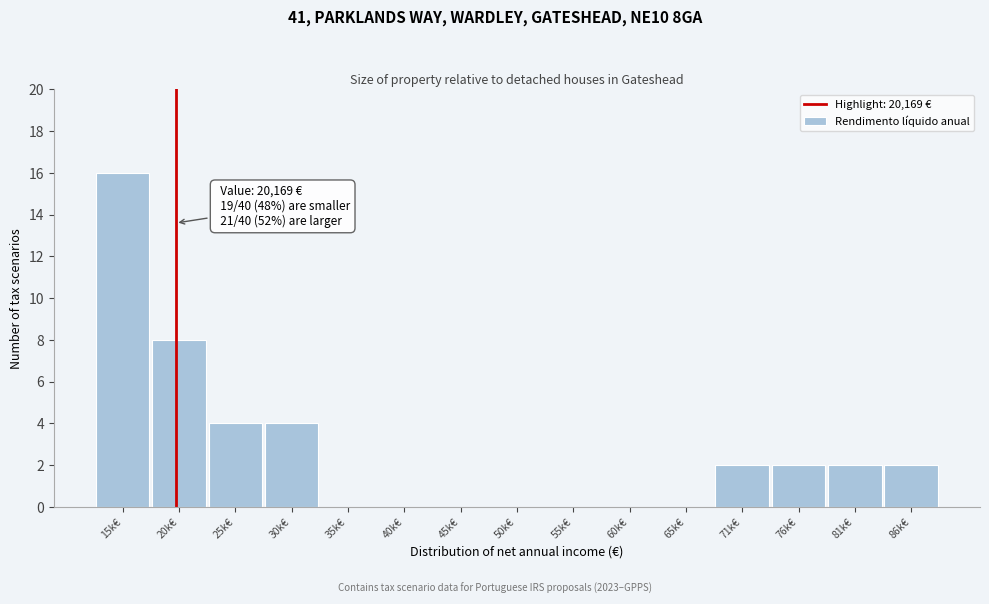

Reading right to left, list all the values displayed in this chart.

86k€=2	81k€=2	76k€=2	71k€=2	65k€=0	60k€=0	55k€=0	50k€=0	45k€=0	40k€=0	35k€=0	30k€=4	25k€=4	20k€=8	15k€=16